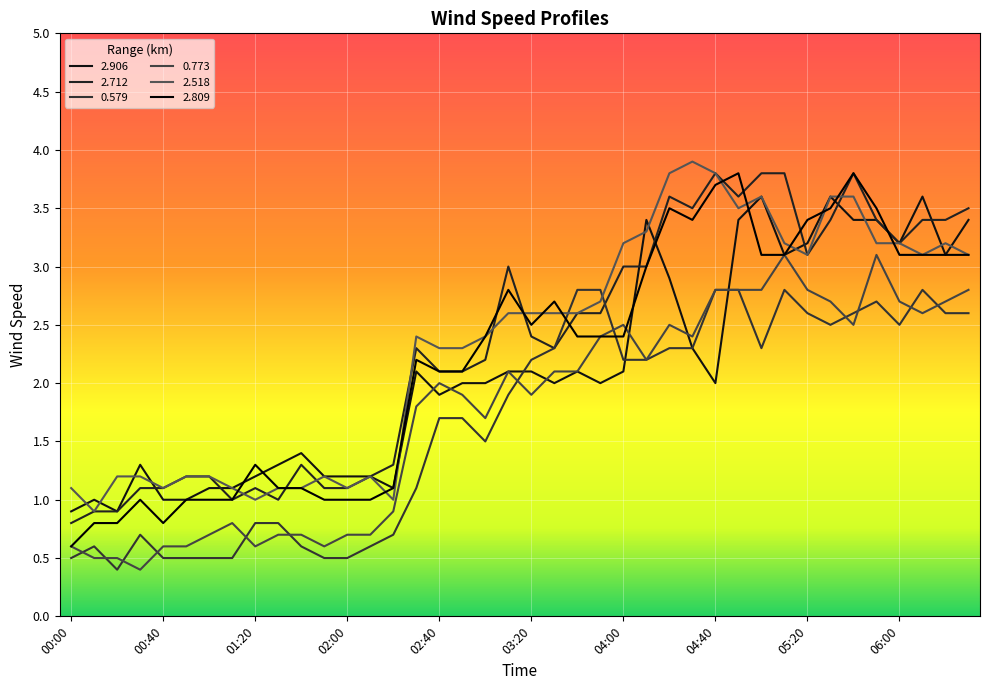

Reading left to right, list all the values displayed in this chart.

2.906: 00:00=0.9	00:10=1.0	00:20=0.9	00:30=1.3	00:40=1.0	00:50=1.0	01:00=1.1	01:10=1.1	01:20=1.2	01:30=1.3	01:40=1.4	01:50=1.2	02:00=1.2	02:10=1.2	02:20=1.1	02:30=2.1	02:40=1.9	02:50=2.0	03:00=2.0	03:10=2.1	03:20=2.1	03:30=2.0	03:40=2.1	03:50=2.0	04:00=2.1	04:10=3.4	04:20=2.9	04:30=2.3	04:40=2.0	04:50=3.4	05:00=3.6	05:10=3.1	05:20=3.2	05:30=3.6	05:40=3.4	05:50=3.4	06:00=3.2	06:10=3.6	06:20=3.1	06:30=3.4
2.712: 00:00=0.8	00:10=0.9	00:20=0.9	00:30=1.1	00:40=1.1	00:50=1.2	01:00=1.2	01:10=1.0	01:20=1.1	01:30=1.0	01:40=1.3	01:50=1.1	02:00=1.1	02:10=1.2	02:20=1.3	02:30=2.3	02:40=2.1	02:50=2.1	03:00=2.2	03:10=3.0	03:20=2.4	03:30=2.3	03:40=2.6	03:50=2.6	04:00=3.0	04:10=3.0	04:20=3.6	04:30=3.5	04:40=3.8	04:50=3.6	05:00=3.8	05:10=3.8	05:20=3.1	05:30=3.4	05:40=3.8	05:50=3.4	06:00=3.2	06:10=3.4	06:20=3.4	06:30=3.5
0.579: 00:00=0.5	00:10=0.6	00:20=0.4	00:30=0.7	00:40=0.5	00:50=0.5	01:00=0.5	01:10=0.5	01:20=0.8	01:30=0.8	01:40=0.6	01:50=0.5	02:00=0.5	02:10=0.6	02:20=0.7	02:30=1.1	02:40=1.7	02:50=1.7	03:00=1.5	03:10=1.9	03:20=2.2	03:30=2.3	03:40=2.8	03:50=2.8	04:00=2.2	04:10=2.2	04:20=2.3	04:30=2.3	04:40=2.8	04:50=2.8	05:00=2.3	05:10=2.8	05:20=2.6	05:30=2.5	05:40=2.6	05:50=2.7	06:00=2.5	06:10=2.8	06:20=2.6	06:30=2.6
0.773: 00:00=0.6	00:10=0.5	00:20=0.5	00:30=0.4	00:40=0.6	00:50=0.6	01:00=0.7	01:10=0.8	01:20=0.6	01:30=0.7	01:40=0.7	01:50=0.6	02:00=0.7	02:10=0.7	02:20=0.9	02:30=1.8	02:40=2.0	02:50=1.9	03:00=1.7	03:10=2.1	03:20=1.9	03:30=2.1	03:40=2.1	03:50=2.4	04:00=2.5	04:10=2.2	04:20=2.5	04:30=2.4	04:40=2.8	04:50=2.8	05:00=2.8	05:10=3.1	05:20=2.8	05:30=2.7	05:40=2.5	05:50=3.1	06:00=2.7	06:10=2.6	06:20=2.7	06:30=2.8
2.518: 00:00=1.1	00:10=0.9	00:20=1.2	00:30=1.2	00:40=1.1	00:50=1.2	01:00=1.2	01:10=1.1	01:20=1.0	01:30=1.1	01:40=1.1	01:50=1.2	02:00=1.1	02:10=1.2	02:20=1.0	02:30=2.4	02:40=2.3	02:50=2.3	03:00=2.4	03:10=2.6	03:20=2.6	03:30=2.6	03:40=2.6	03:50=2.7	04:00=3.2	04:10=3.3	04:20=3.8	04:30=3.9	04:40=3.8	04:50=3.5	05:00=3.6	05:10=3.2	05:20=3.1	05:30=3.6	05:40=3.6	05:50=3.2	06:00=3.2	06:10=3.1	06:20=3.2	06:30=3.1
2.809: 00:00=0.6	00:10=0.8	00:20=0.8	00:30=1.0	00:40=0.8	00:50=1.0	01:00=1.0	01:10=1.0	01:20=1.3	01:30=1.1	01:40=1.1	01:50=1.0	02:00=1.0	02:10=1.0	02:20=1.1	02:30=2.2	02:40=2.1	02:50=2.1	03:00=2.4	03:10=2.8	03:20=2.5	03:30=2.7	03:40=2.4	03:50=2.4	04:00=2.4	04:10=3.0	04:20=3.5	04:30=3.4	04:40=3.7	04:50=3.8	05:00=3.1	05:10=3.1	05:20=3.4	05:30=3.5	05:40=3.8	05:50=3.5	06:00=3.1	06:10=3.1	06:20=3.1	06:30=3.1